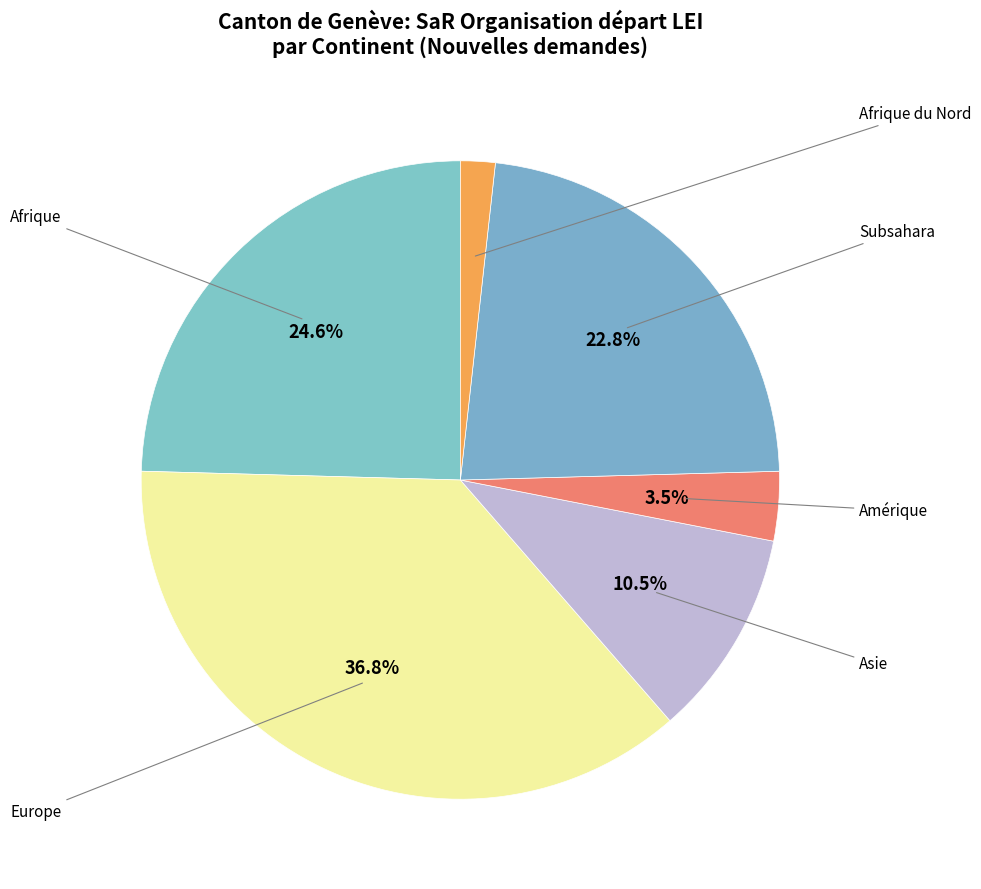

Is there a majority slice in this chart?

No